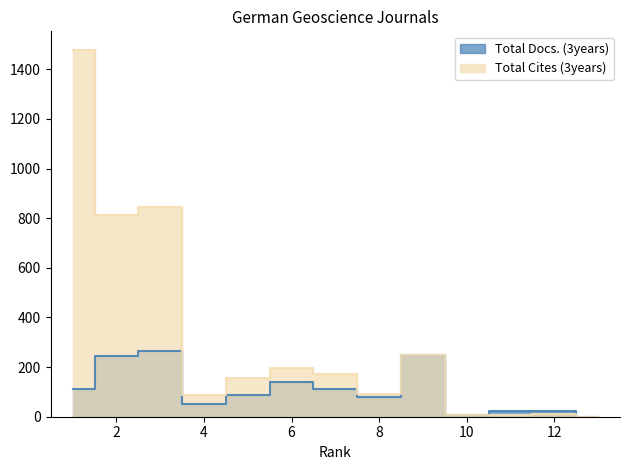

What is the value of the Total Cites (3years) point at the 11th from the left?

7